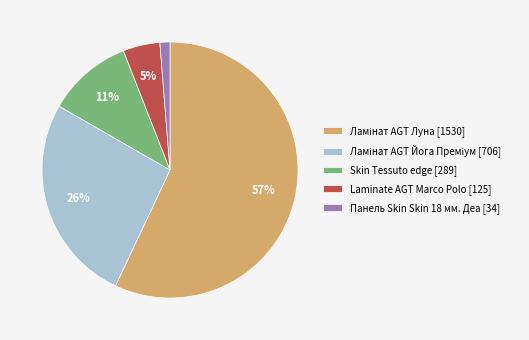

To the nearest percent, what percentage of the pie is Панель Skin Skin 18 мм. Деа?

1%